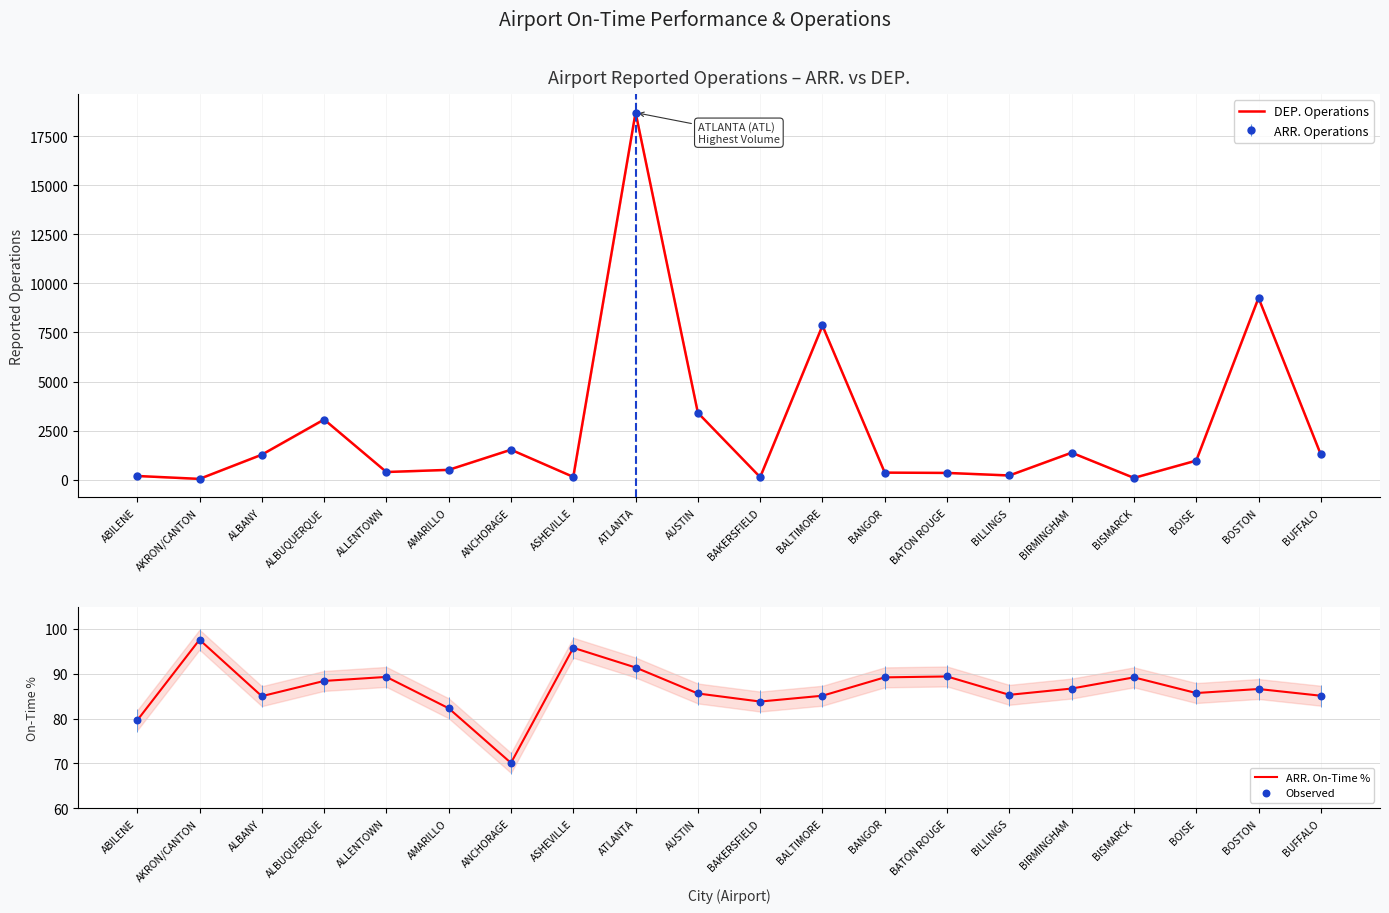

At how many categories does at least one series exceed 9624?

1